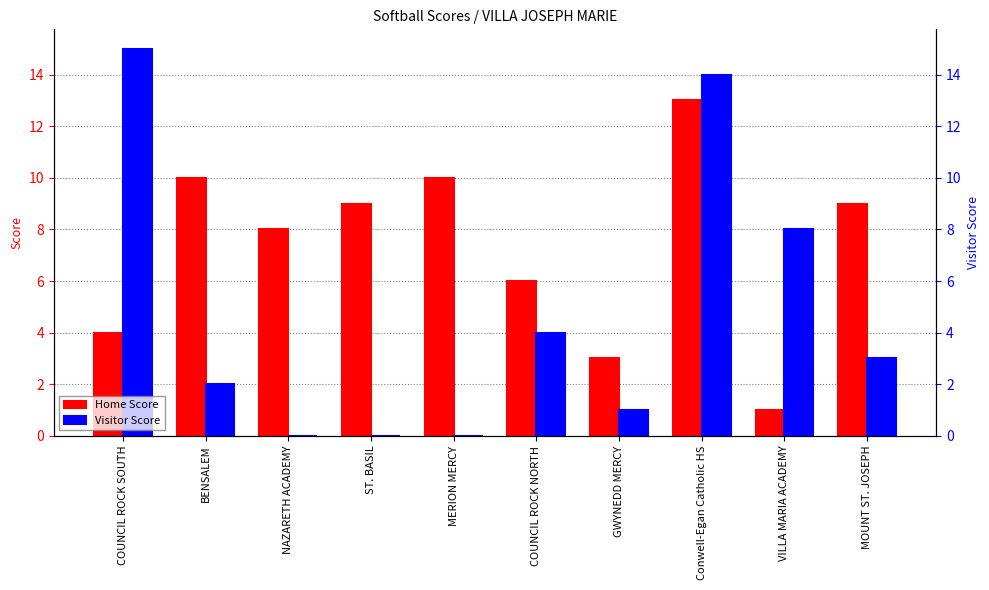

Read the Home Score value at Conwell-Egan Catholic HS.

13